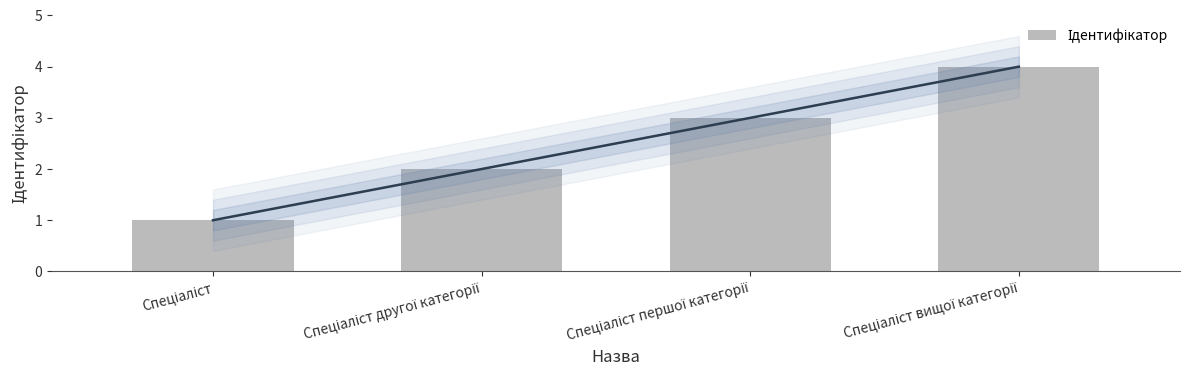

At which category does the chart reach its minimum across all series?

Спеціаліст